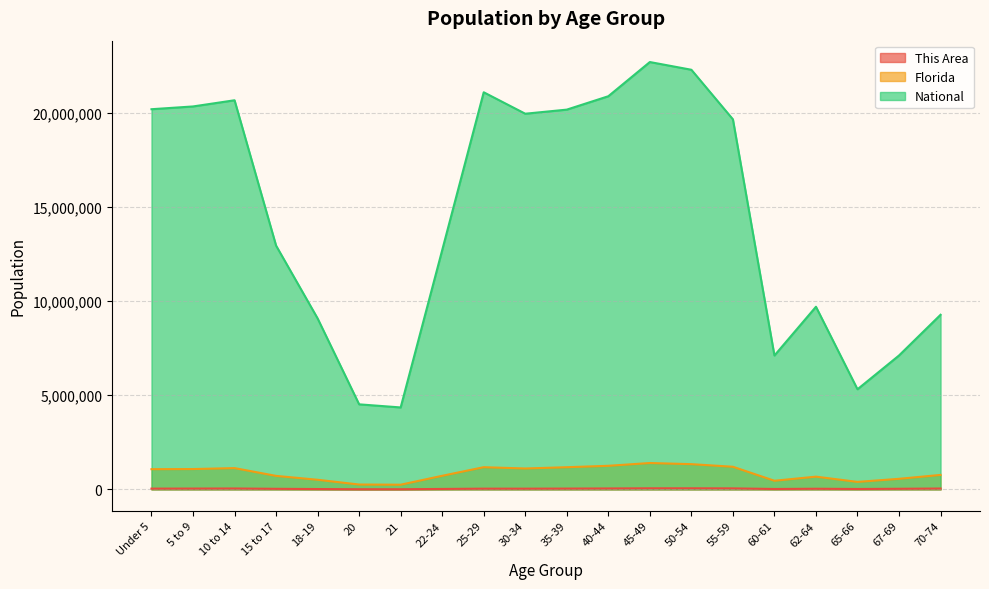

List the labels in order of This Area value, smallest first.

21, 20, 18-19, 65-66, 60-61, 22-24, 15 to 17, 67-69, 62-64, 30-34, 25-29, Under 5, 35-39, 5 to 9, 70-74, 10 to 14, 40-44, 55-59, 45-49, 50-54